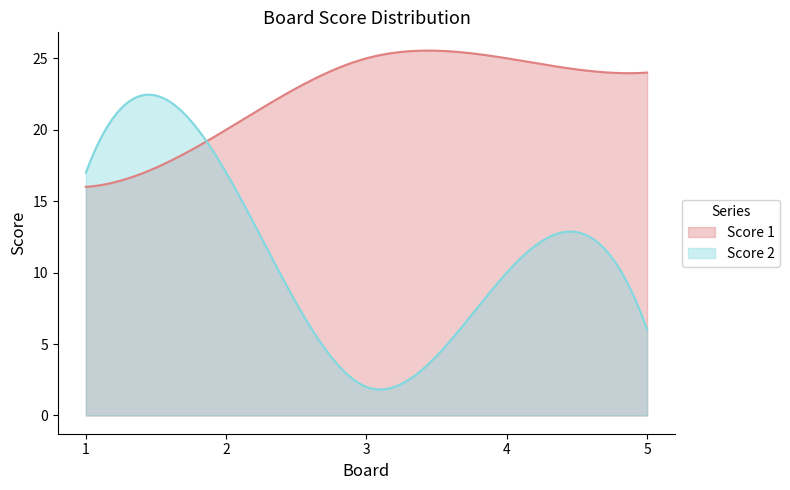

Reading right to left, what are all the values shown in this chart?

Score 1: 24	25	25	20	16
Score 2: 6	10	2	17	17